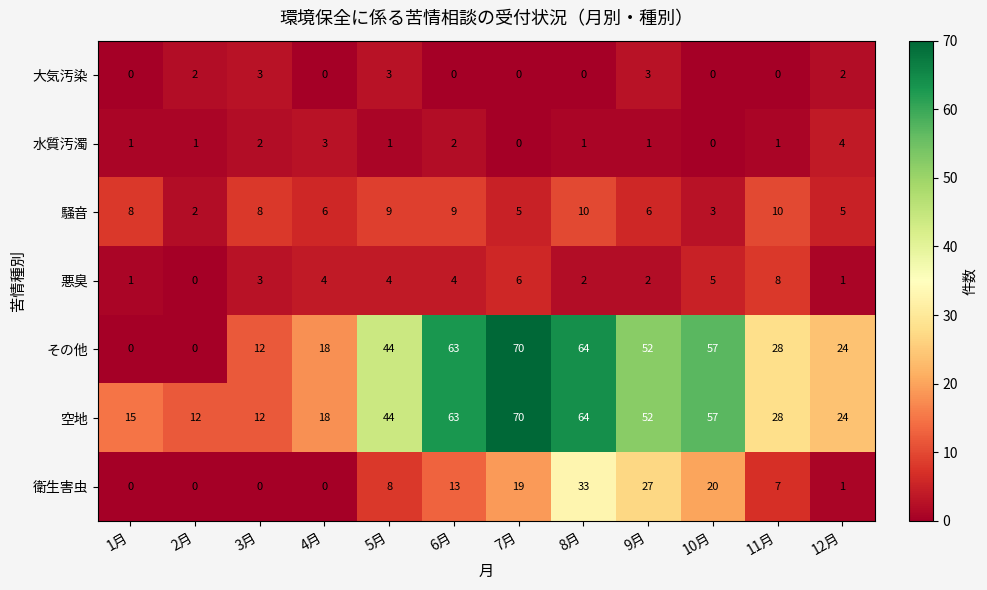

At how many categories does at least one series exceed 45?

5